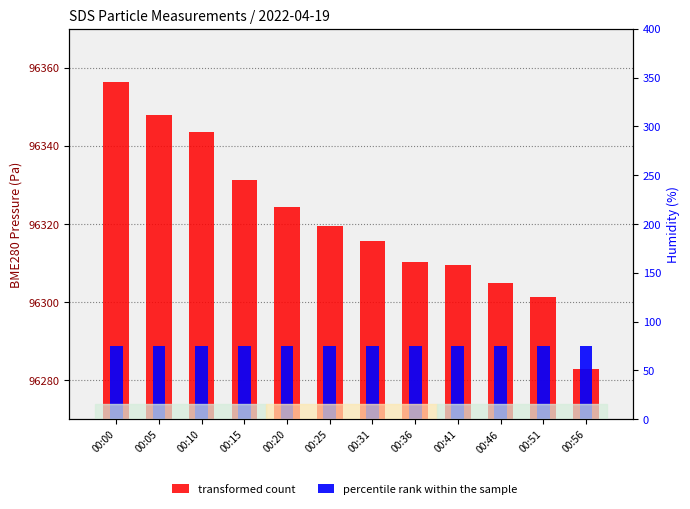

How many bars are there in total?

24